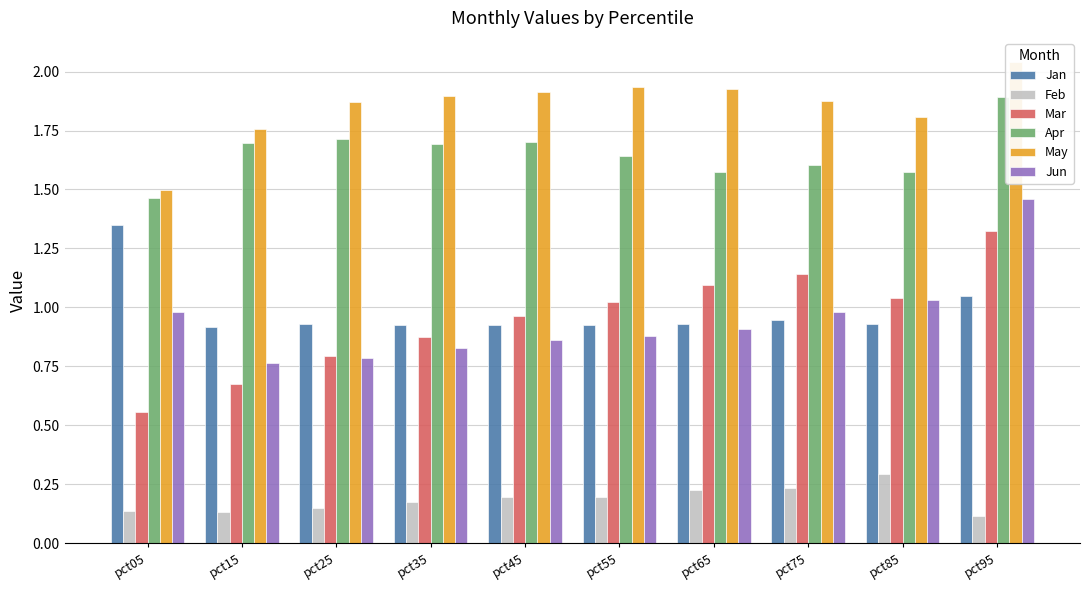

List the labels in order of Mar value, largest first.

pct95, pct75, pct65, pct85, pct55, pct45, pct35, pct25, pct15, pct05